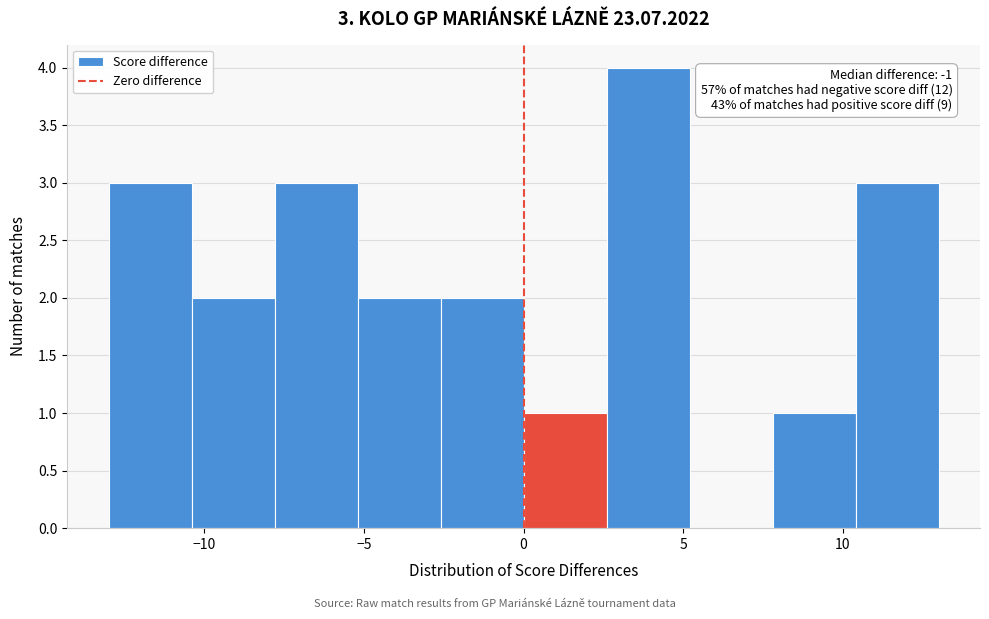

Over which range of the x-axis is the bar tallest?

2.6 to 5.2